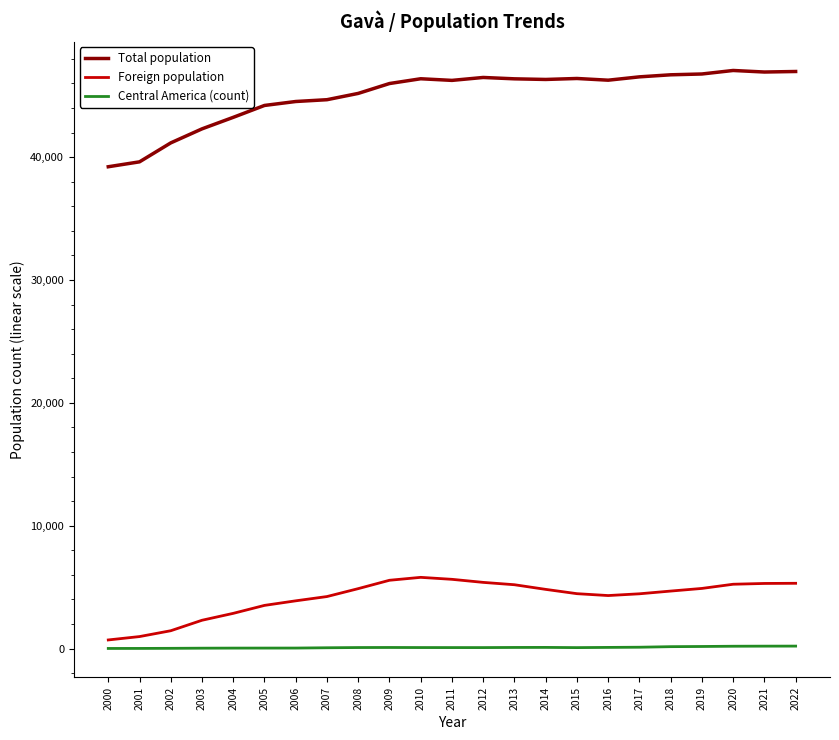

True or false: Central America (count) and Foreign population cross at least once.

False